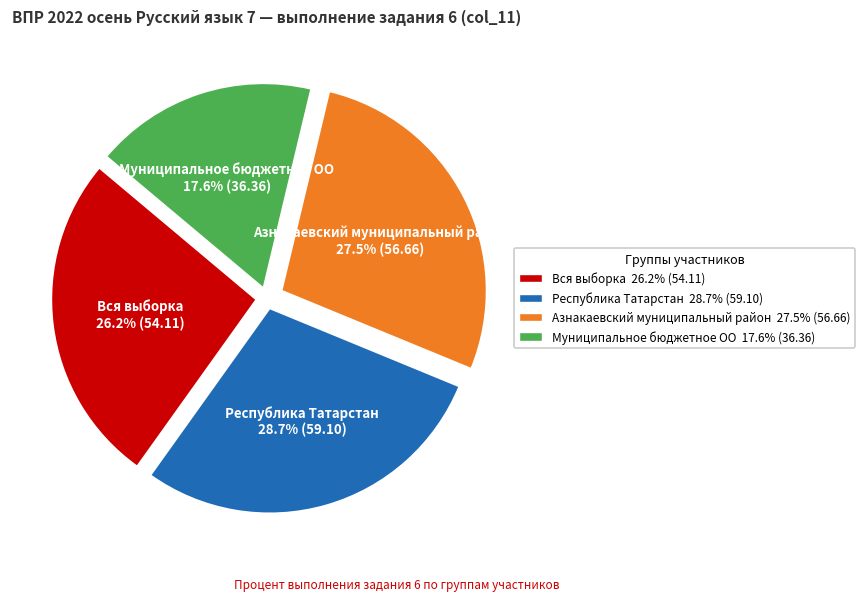

Rank the categories by value from lowest to highest.

Муниципальное бюджетное ОО, Вся выборка, Азнакаевский муниципальный район, Республика Татарстан